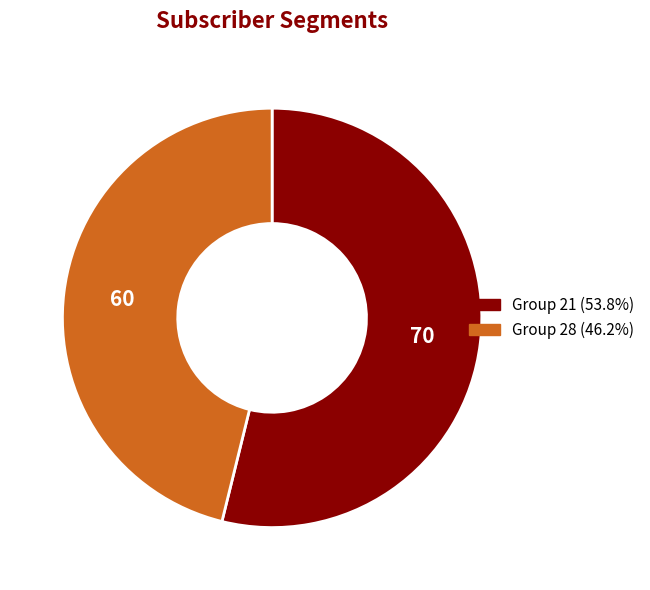

Does any single category account for the majority?

Yes